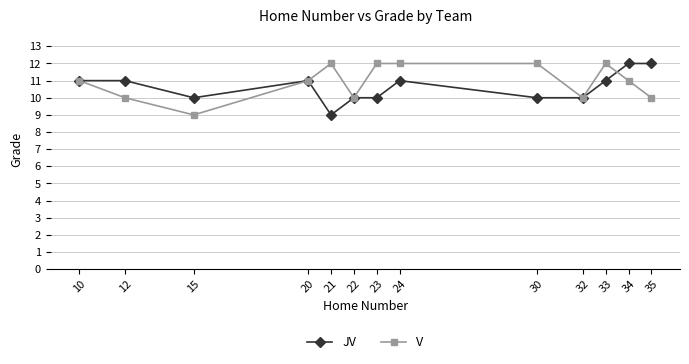

The JV series shows 7 at 15. True or false?

False